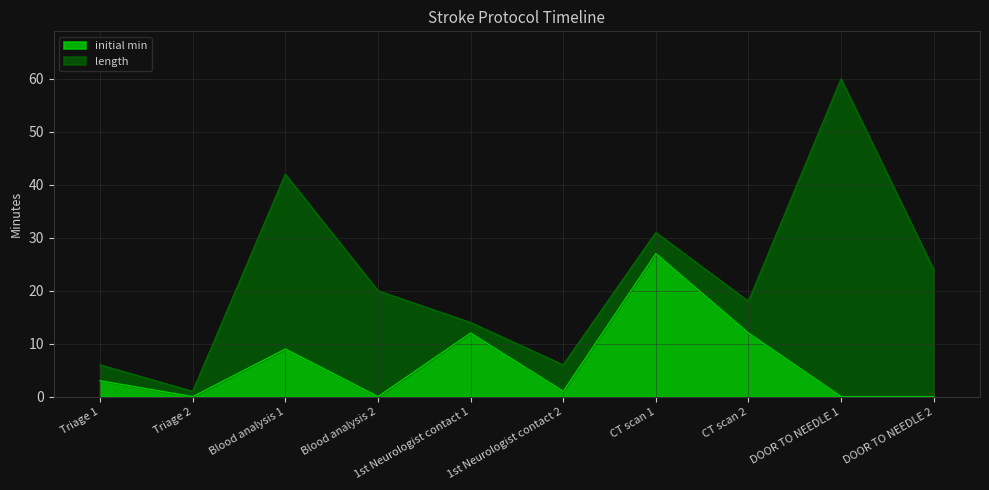

What is the label of the 4th point from the right?

CT scan 1